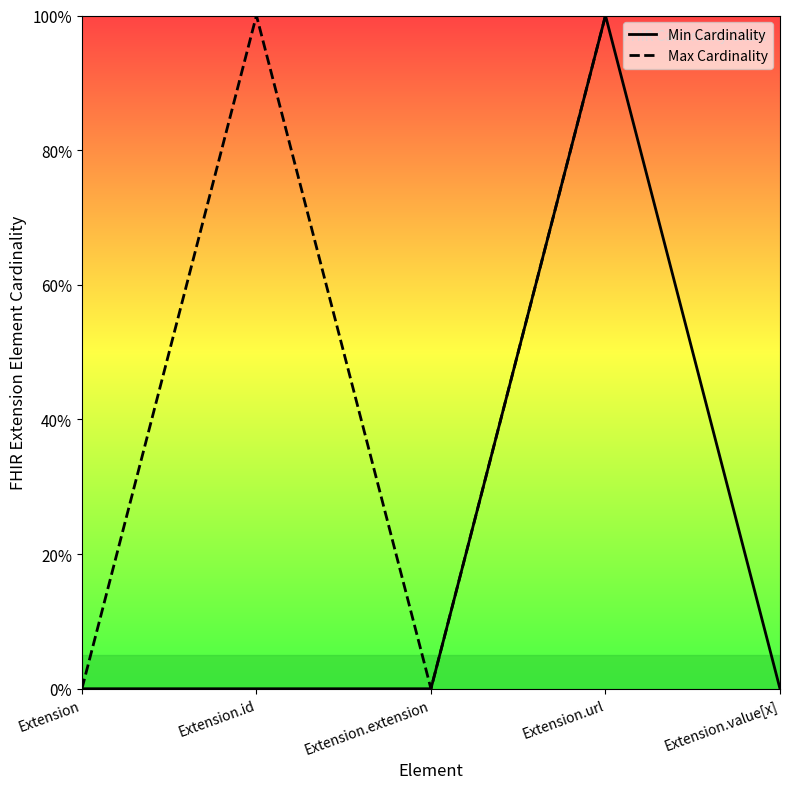

What is the sum of the Max Cardinality values at Extension.id and Extension.value[x]?

2